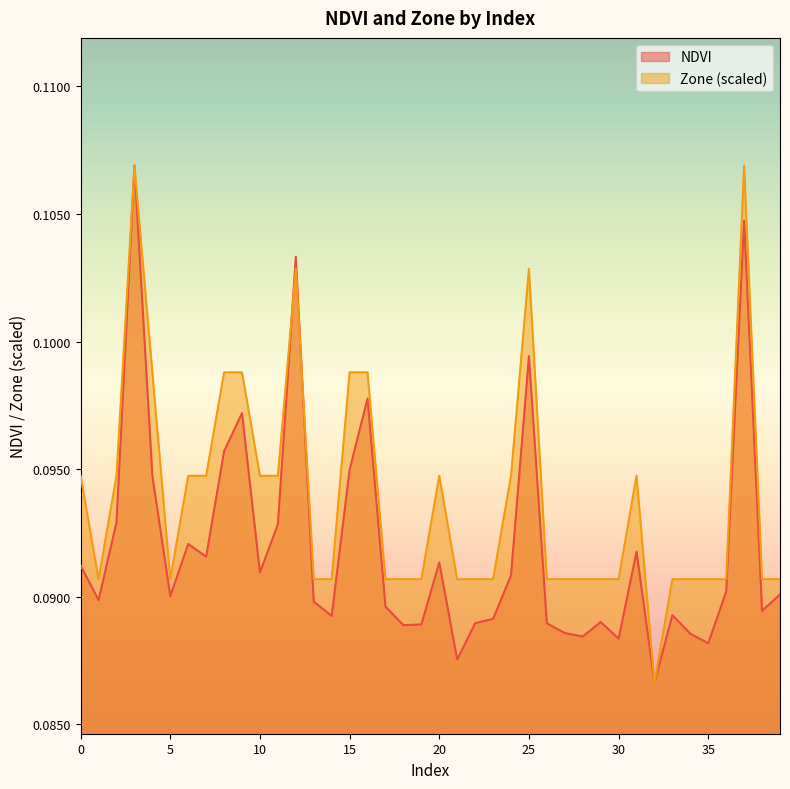

Which series has the largest total across all categories?

Zone (scaled)